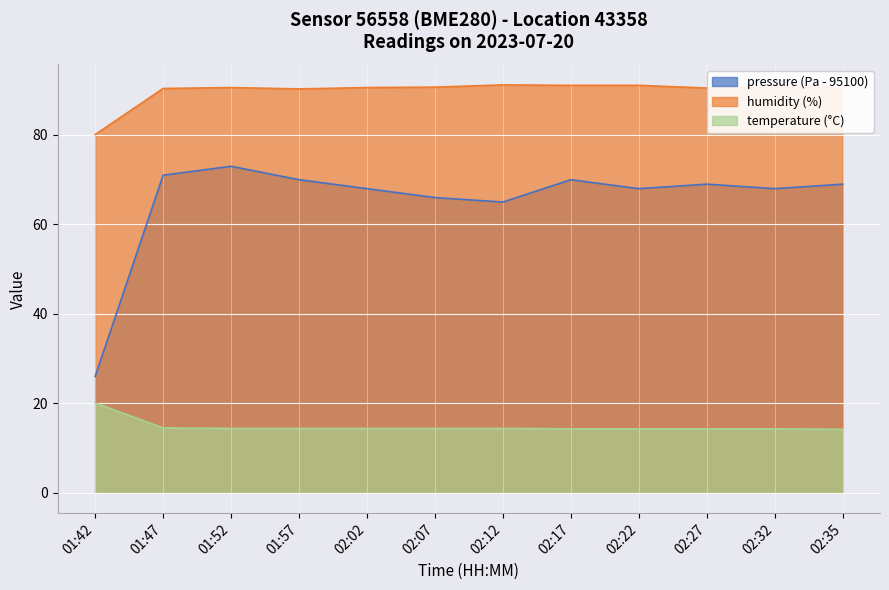

What is the total value across all series at 01:47?

175.9